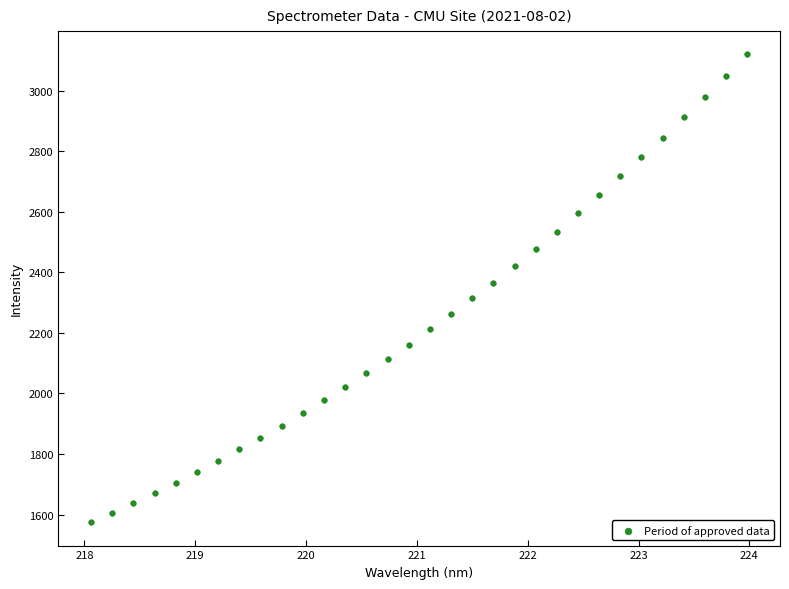

What is the range of Y values (max minus min)?

1545.1